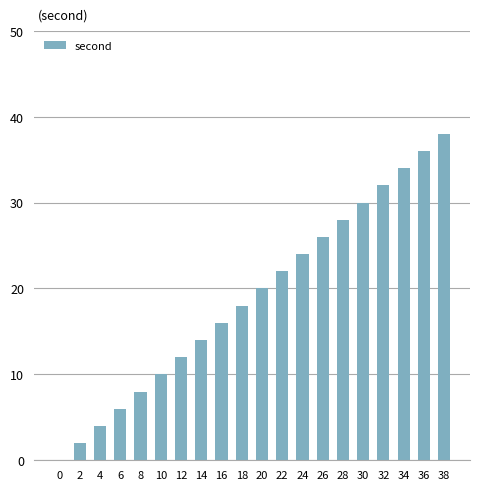

What is the maximum value shown in the chart?

38